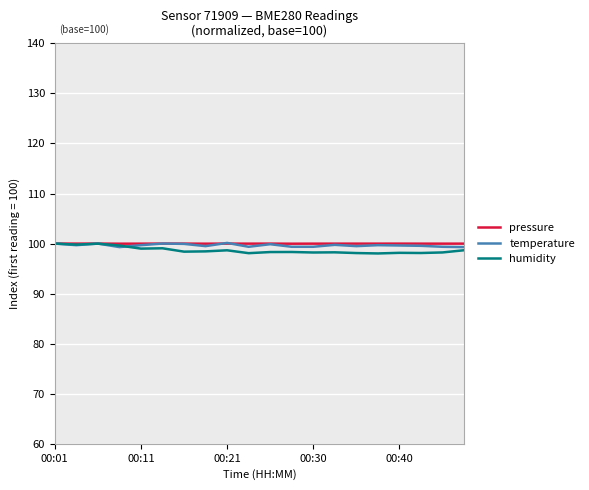

What is the minimum value for humidity?

98.0